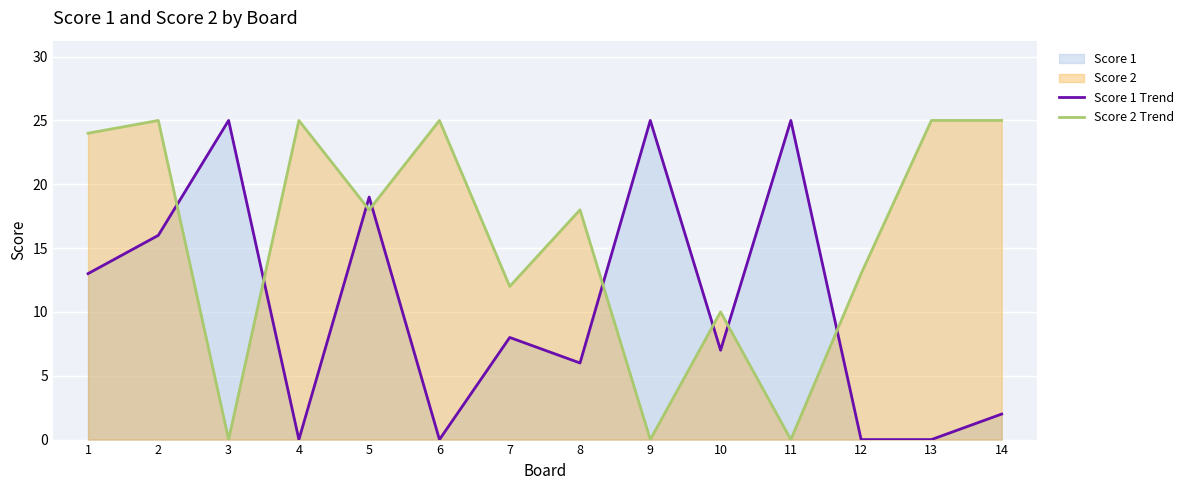

Count the number of data series in this chart.

2